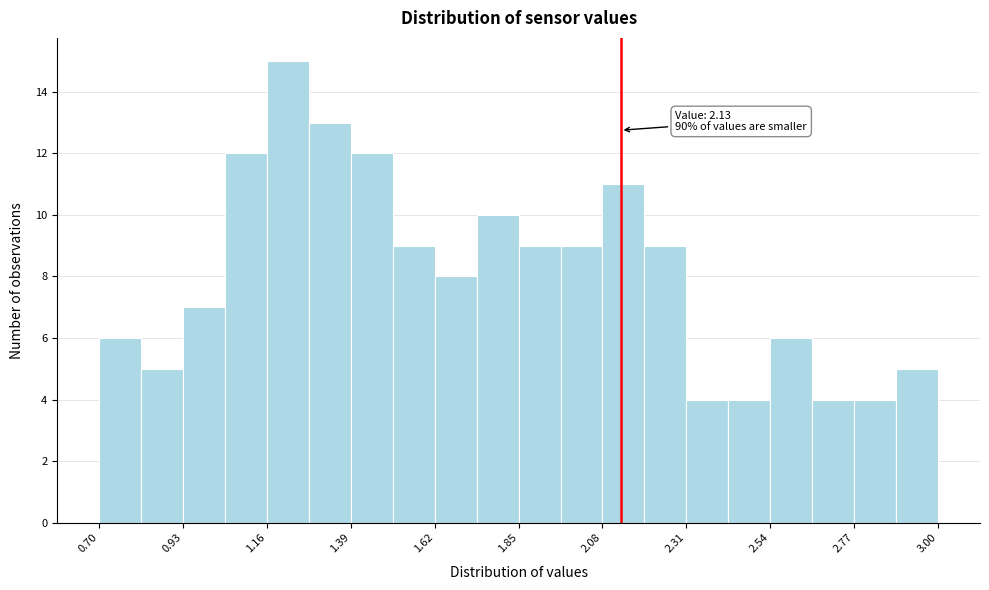

Around what value on the x-axis is the tallest bar? Give the approximate position of its centre, as read against the axis.

1.20